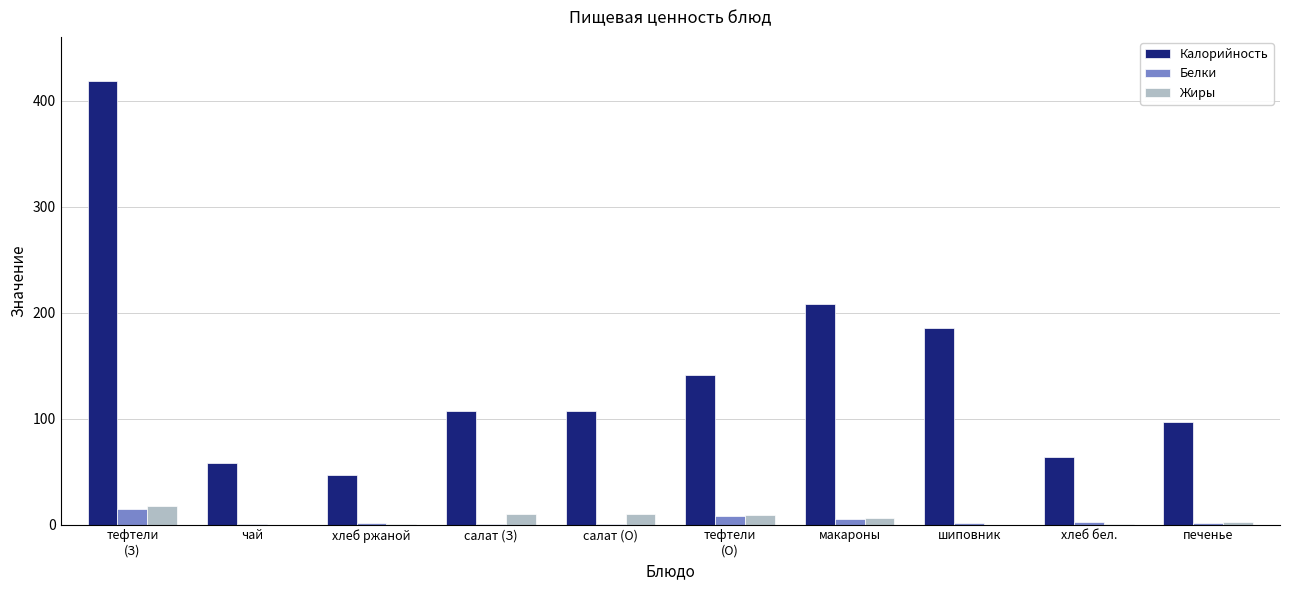

Which series has the largest total across all categories?

Калорийность